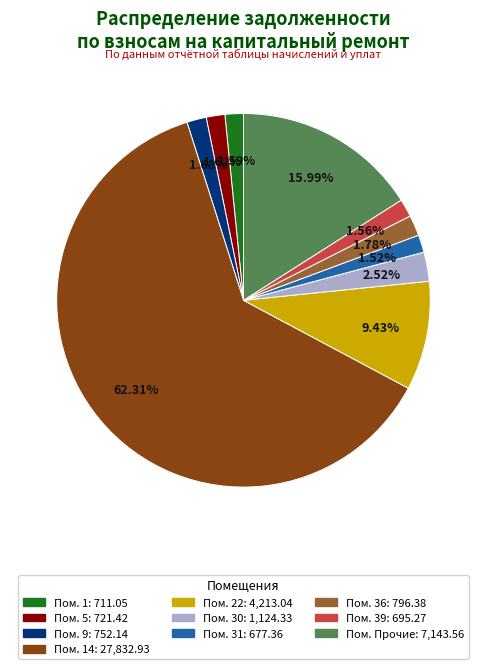

Does any single category account for the majority?

Yes